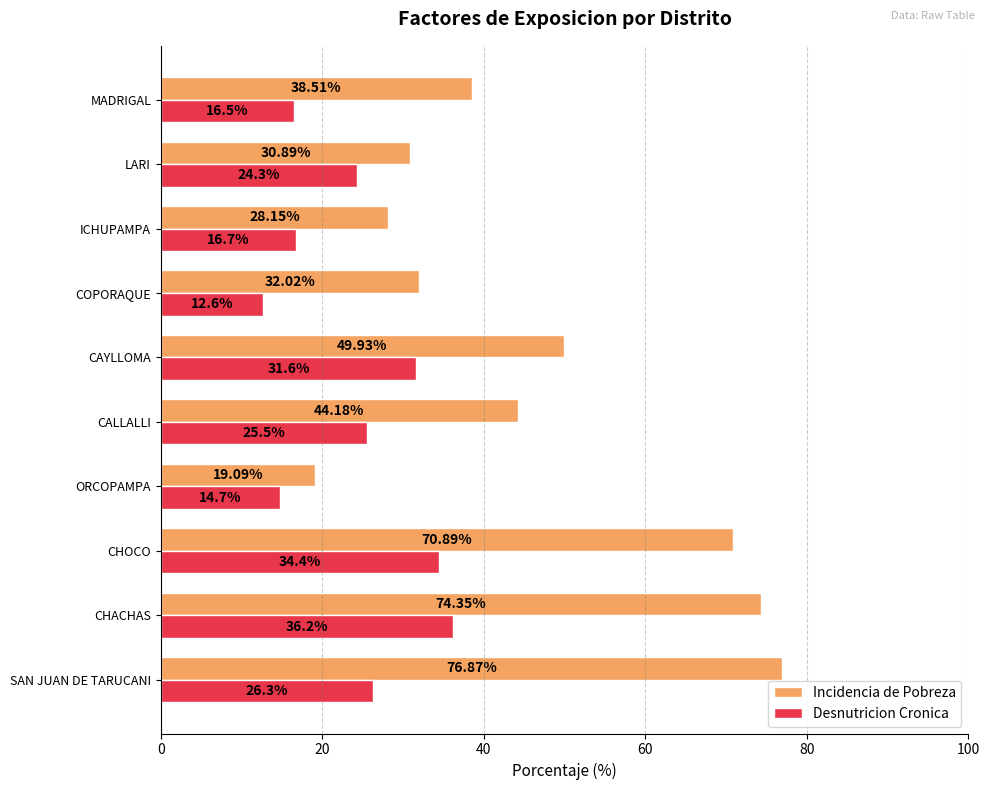

Where is Desnutricion Cronica nearest to the value 24?

LARI